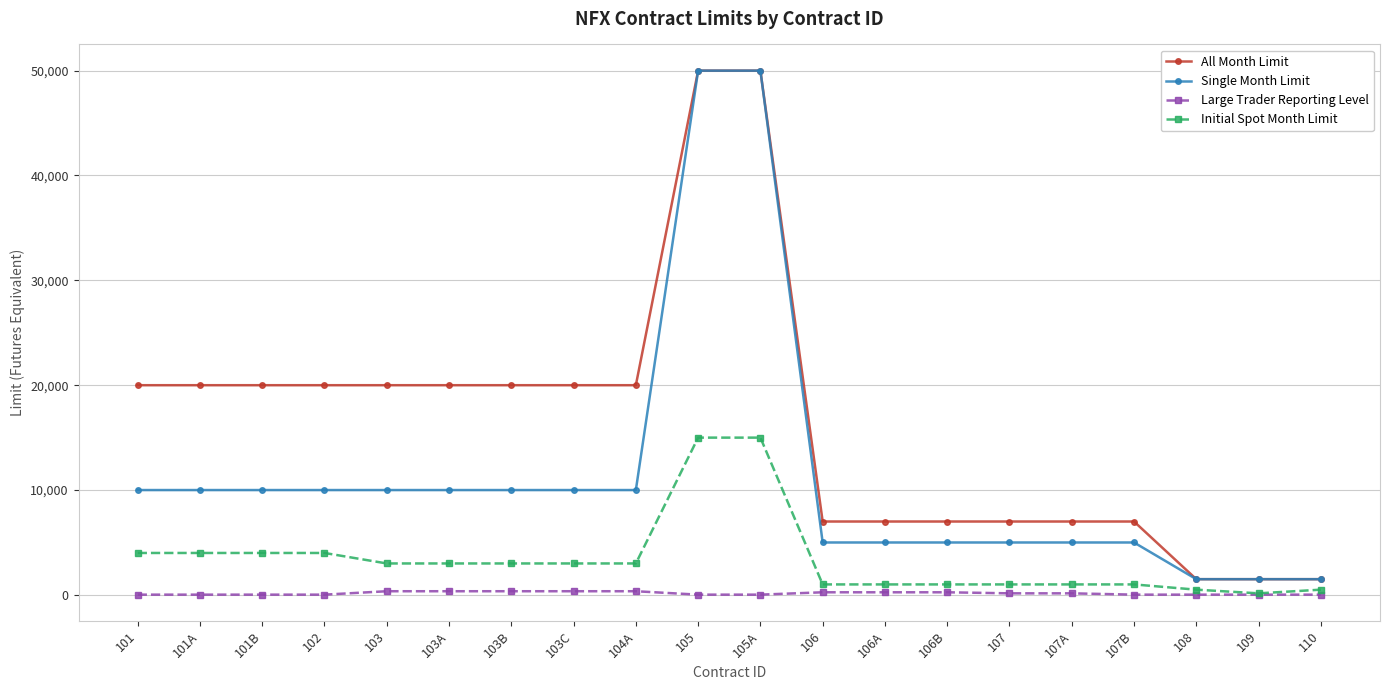

What is the value of the Initial Spot Month Limit point at the 6th from the left?

3000